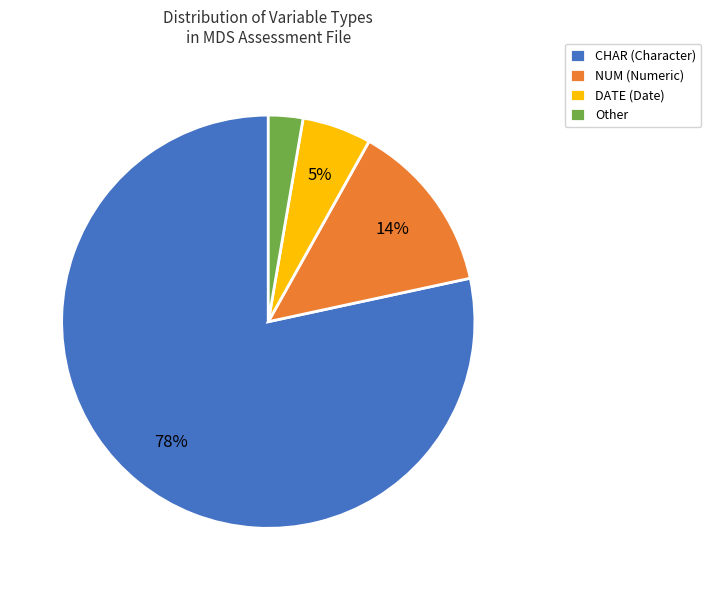

Between DATE (Date) and Other, which is larger?

DATE (Date)